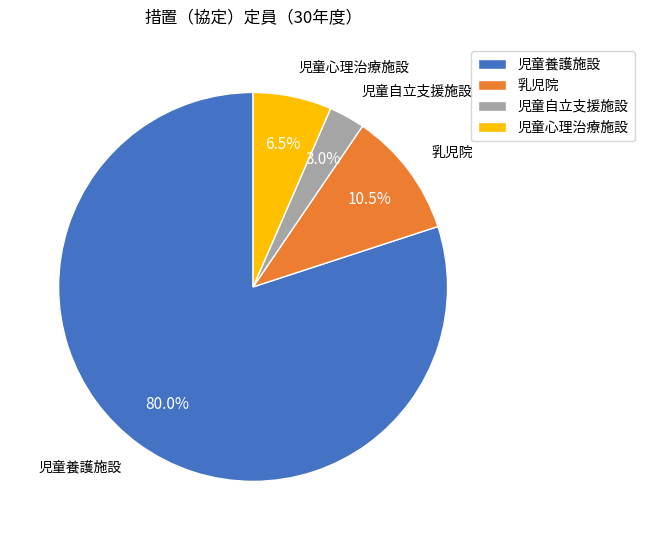

Which category has the smallest portion of the pie?

児童自立支援施設